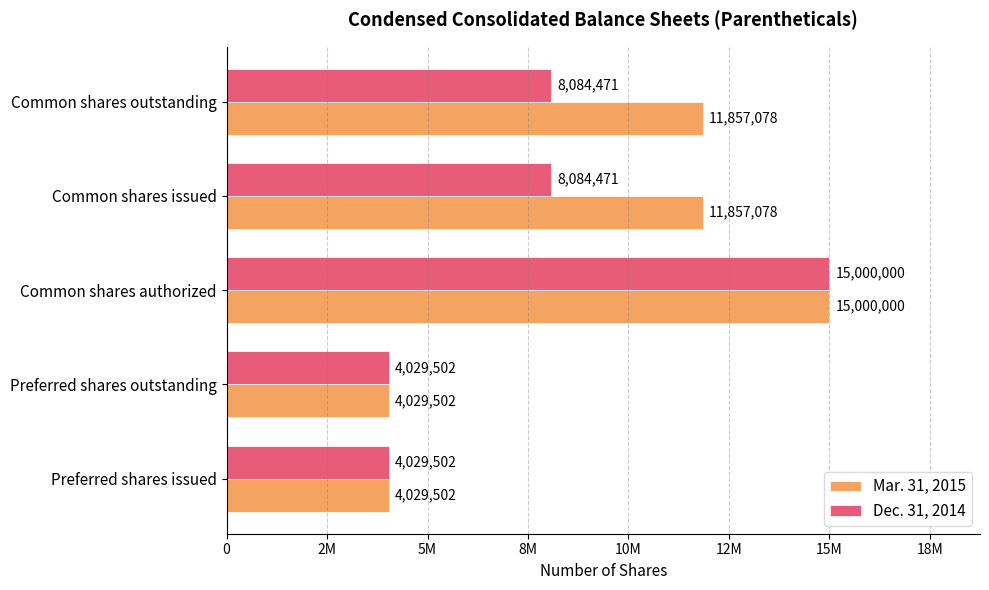

Which category has the highest value in the Dec. 31, 2014 series?

Common shares authorized